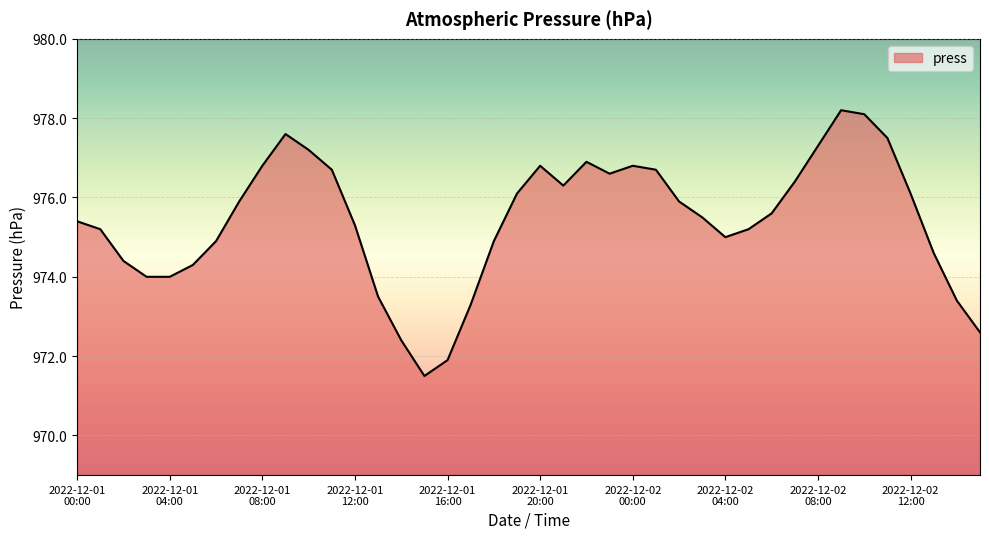

What is the maximum value shown in the chart?

978.2